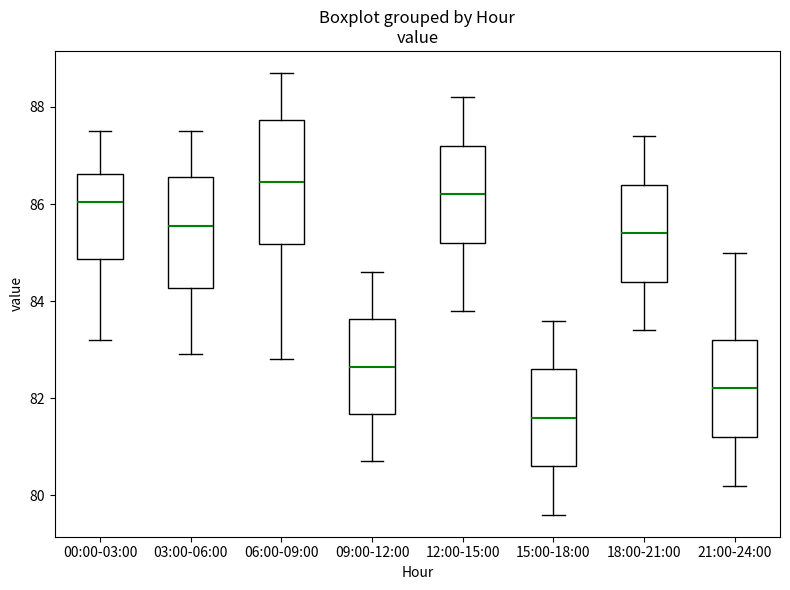

Where does the median line of the box for 06:00-09:00 sit on the y-axis? The values are not printed on the chart, so give them approximately, as read against the axis.

86.4